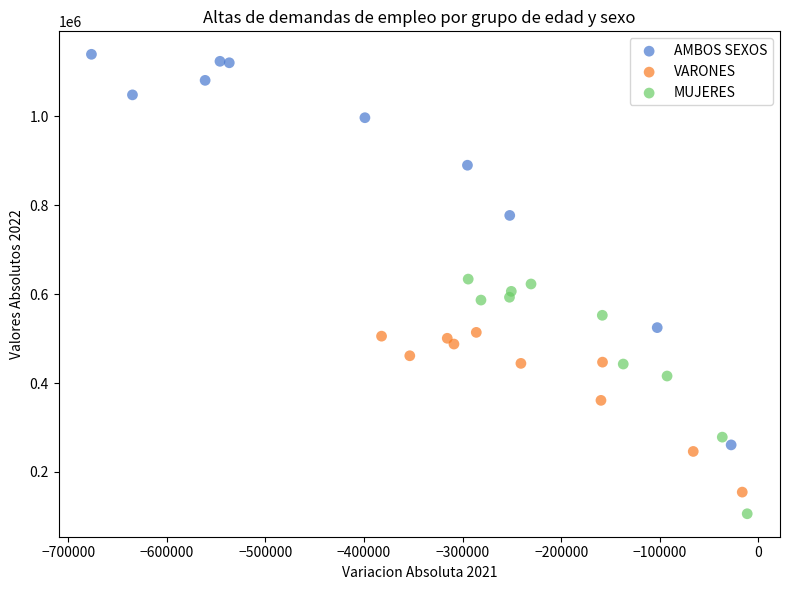

Which series contains the lowest Y value?

MUJERES